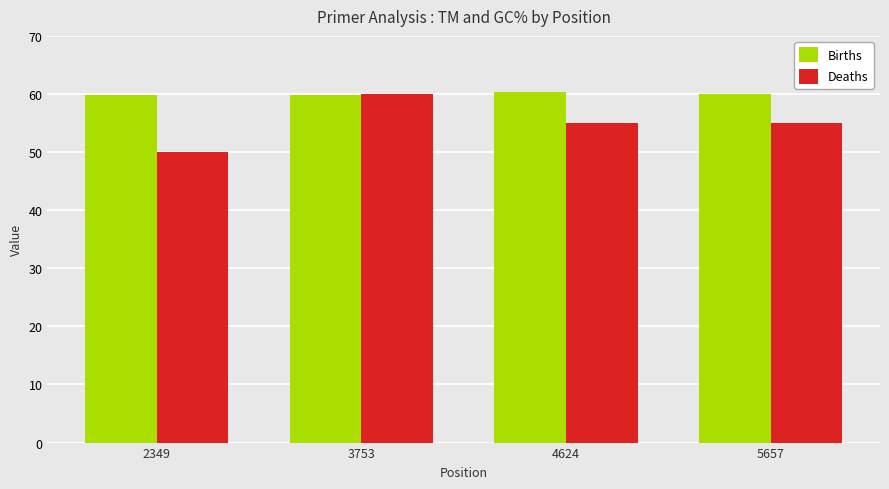

Does the chart contain any negative values?

No